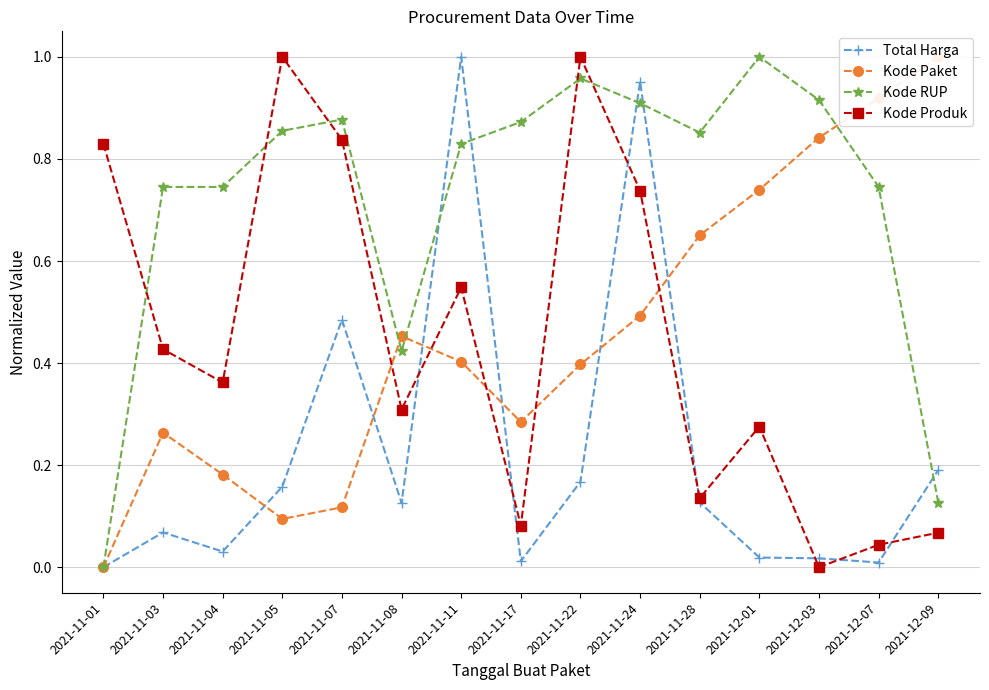

Rank the categories by Kode RUP value from highest to lowest.

2021-12-01, 2021-11-22, 2021-12-03, 2021-11-24, 2021-11-07, 2021-11-17, 2021-11-05, 2021-11-28, 2021-11-11, 2021-11-03, 2021-11-04, 2021-12-07, 2021-11-08, 2021-12-09, 2021-11-01